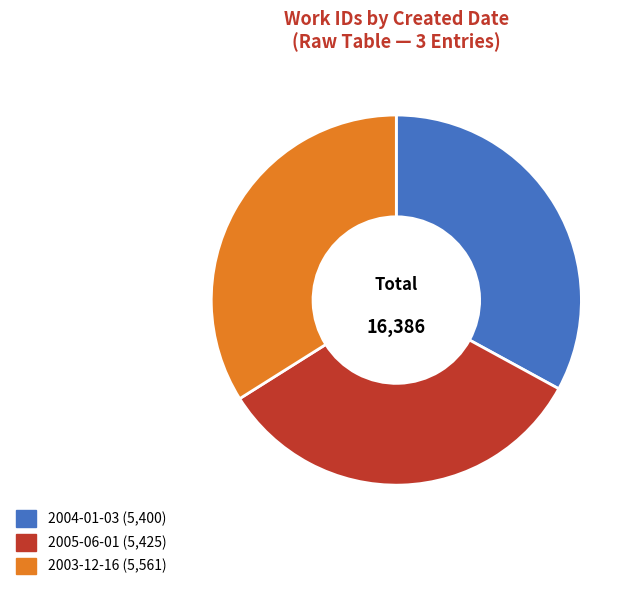

The 2005-06-01 slice represents 33% of the pie. True or false?

True